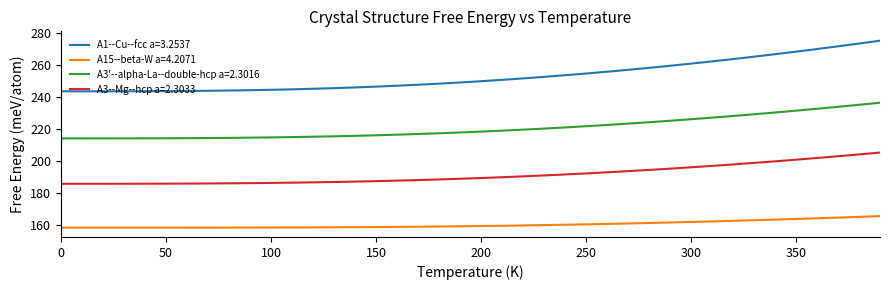

Which series has the largest range (max minus min)?

A1--Cu--fcc a=3.2537